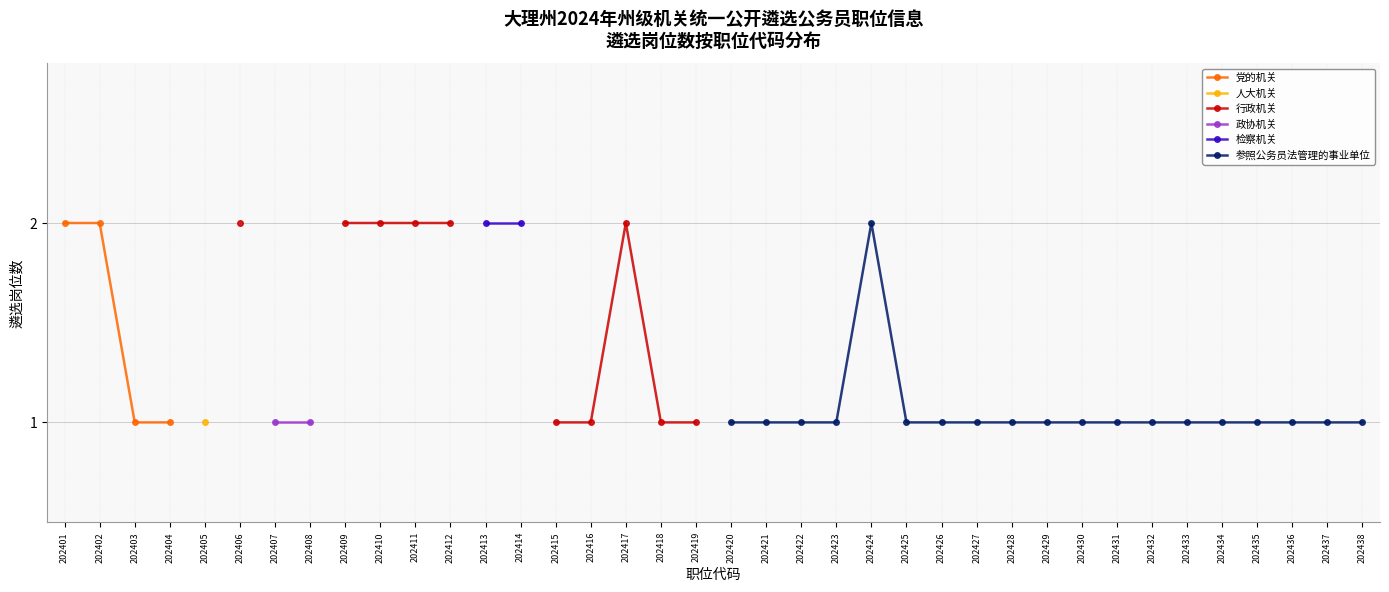

How many interior local peaks does the 行政机关 series have?

1